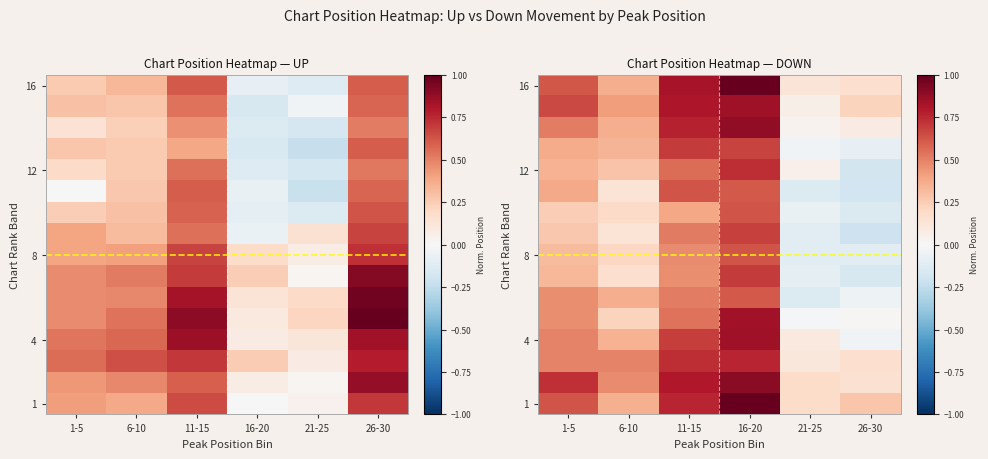

What is the minimum value shown in the chart?

-0.2